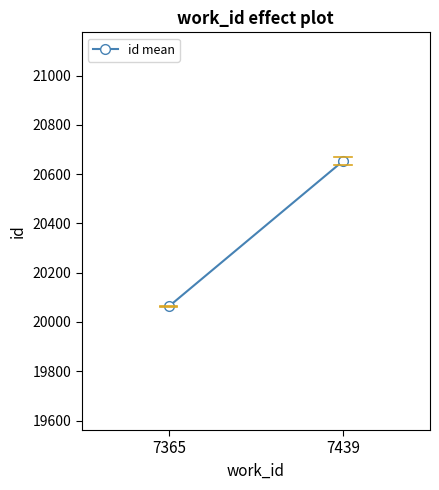

What is the smallest value displayed?

20063